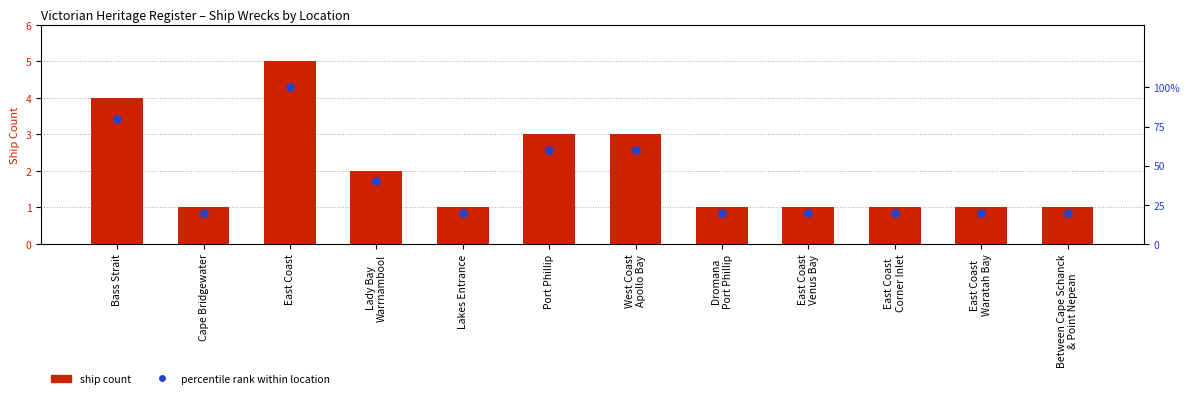

At how many categories does at least one series exceed 99?

1